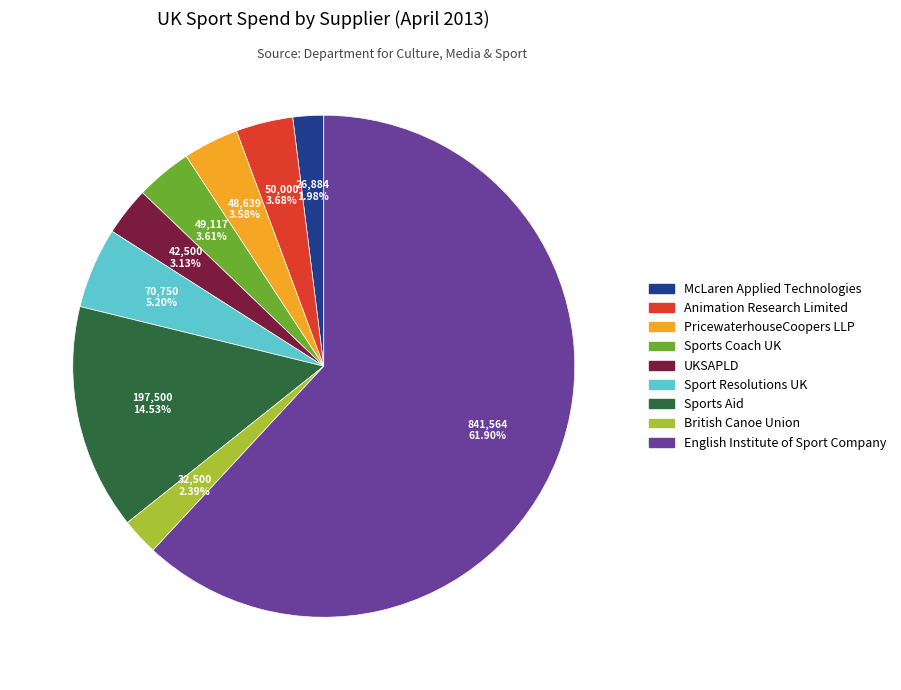

Is there a majority slice in this chart?

Yes